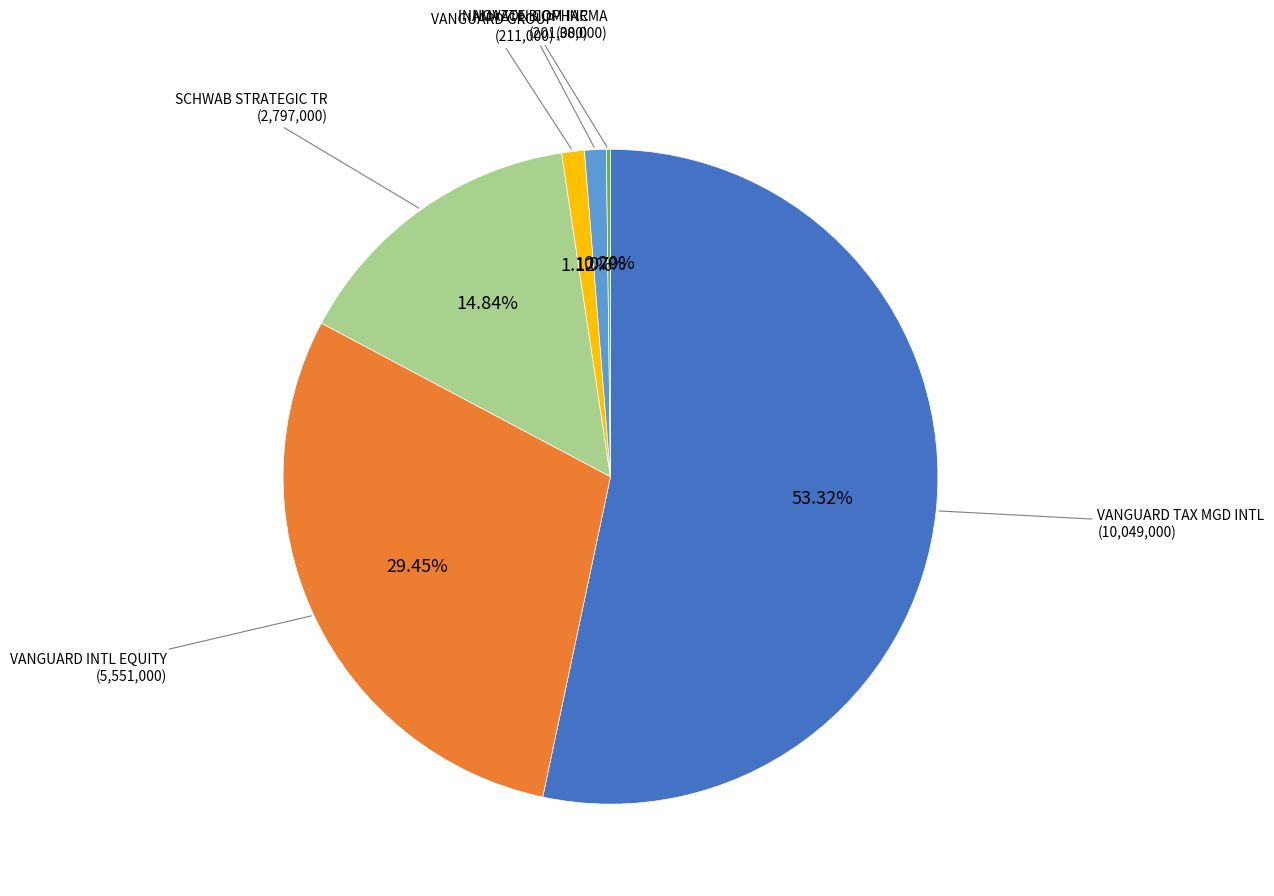

Does any single category account for the majority?

Yes